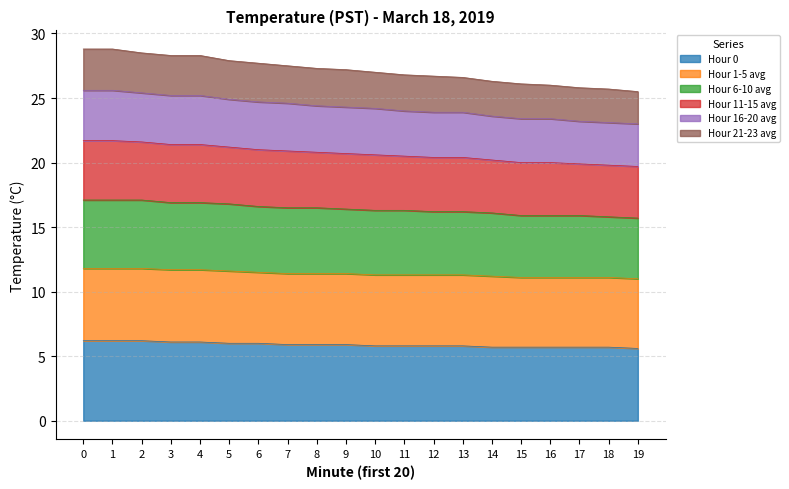

What is the highest value of the Hour 0 series?

6.2